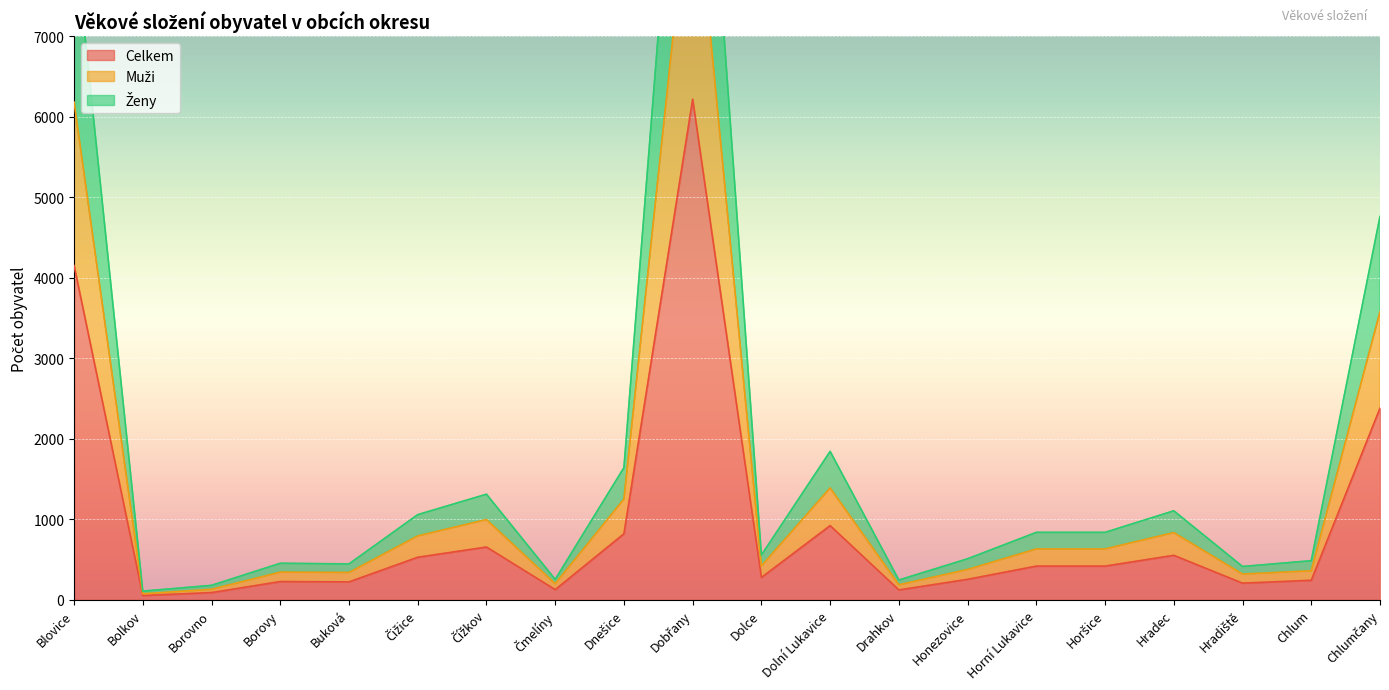

How many data points in Muži are less than 632?

10